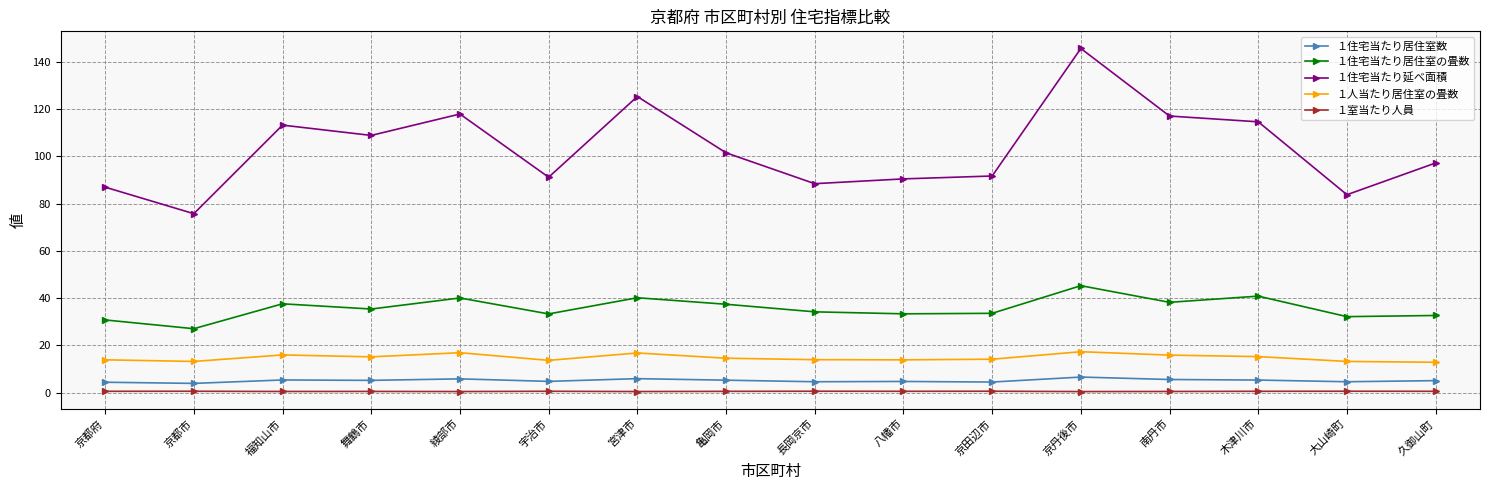

Is it true that １住宅当たり延べ面積 equals 117.9 at 綾部市?

True